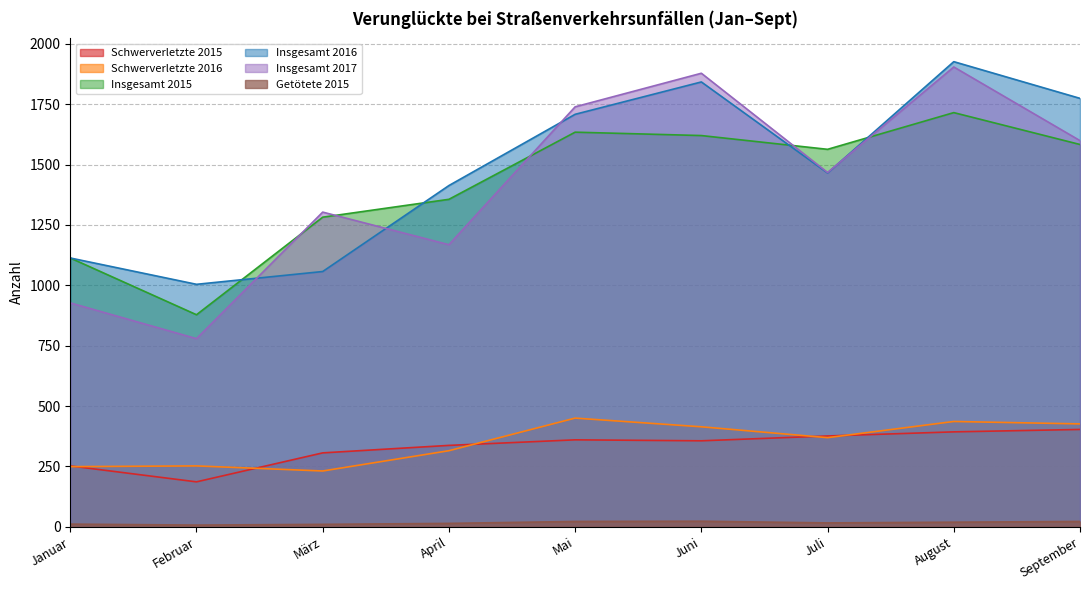

Reading right to left, what are all the values shown in this chart?

Schwerverletzte 2015: September=403	August=393	Juli=376	Juni=356	Mai=360	April=337	März=306	Februar=186	Januar=252
Schwerverletzte 2016: September=426	August=436	Juli=369	Juni=414	Mai=450	April=315	März=231	Februar=252	Januar=249
Insgesamt 2015: September=1583	August=1715	Juli=1563	Juni=1620	Mai=1634	April=1356	März=1282	Februar=878	Januar=1113
Insgesamt 2016: September=1774	August=1926	Juli=1465	Juni=1842	Mai=1708	April=1413	März=1057	Februar=1004	Januar=1113
Insgesamt 2017: September=1599	August=1904	Juli=1467	Juni=1878	Mai=1739	April=1168	März=1303	Februar=779	Januar=927
Getötete 2015: September=22	August=19	Juli=16	Juni=23	Mai=22	April=14	März=10	Februar=7	Januar=11